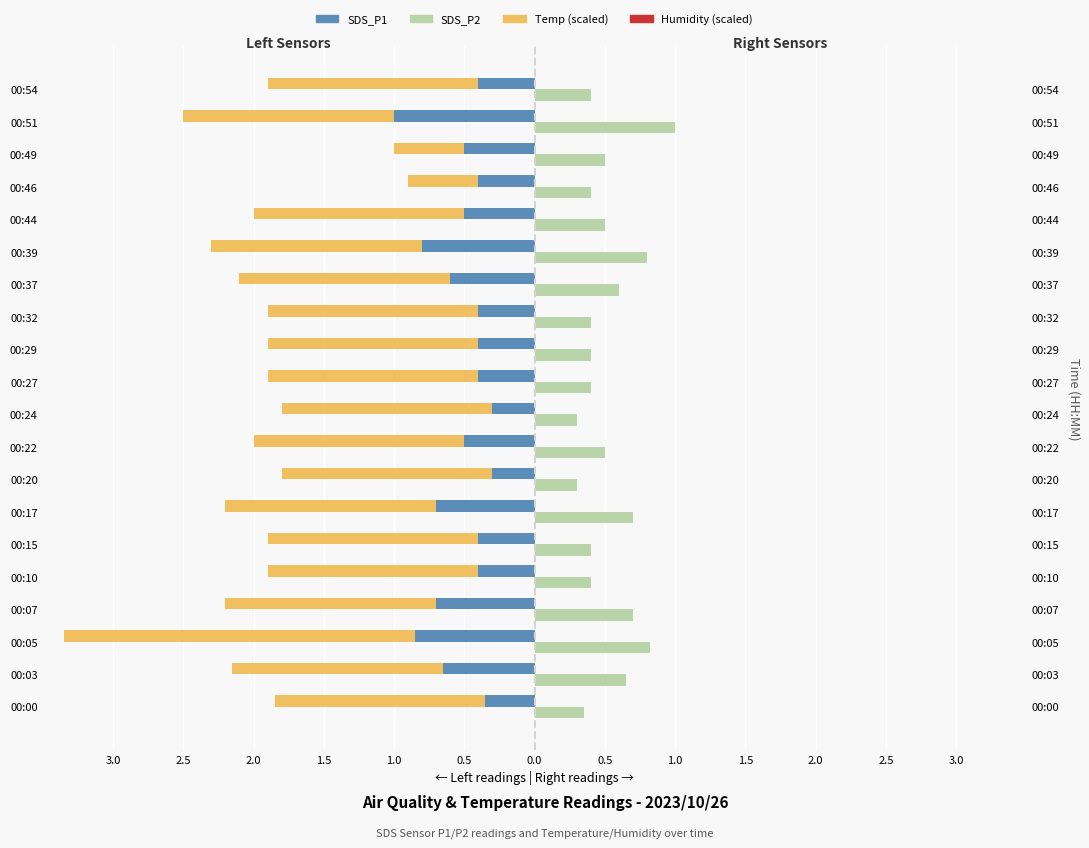

How many bars are there in total?

80